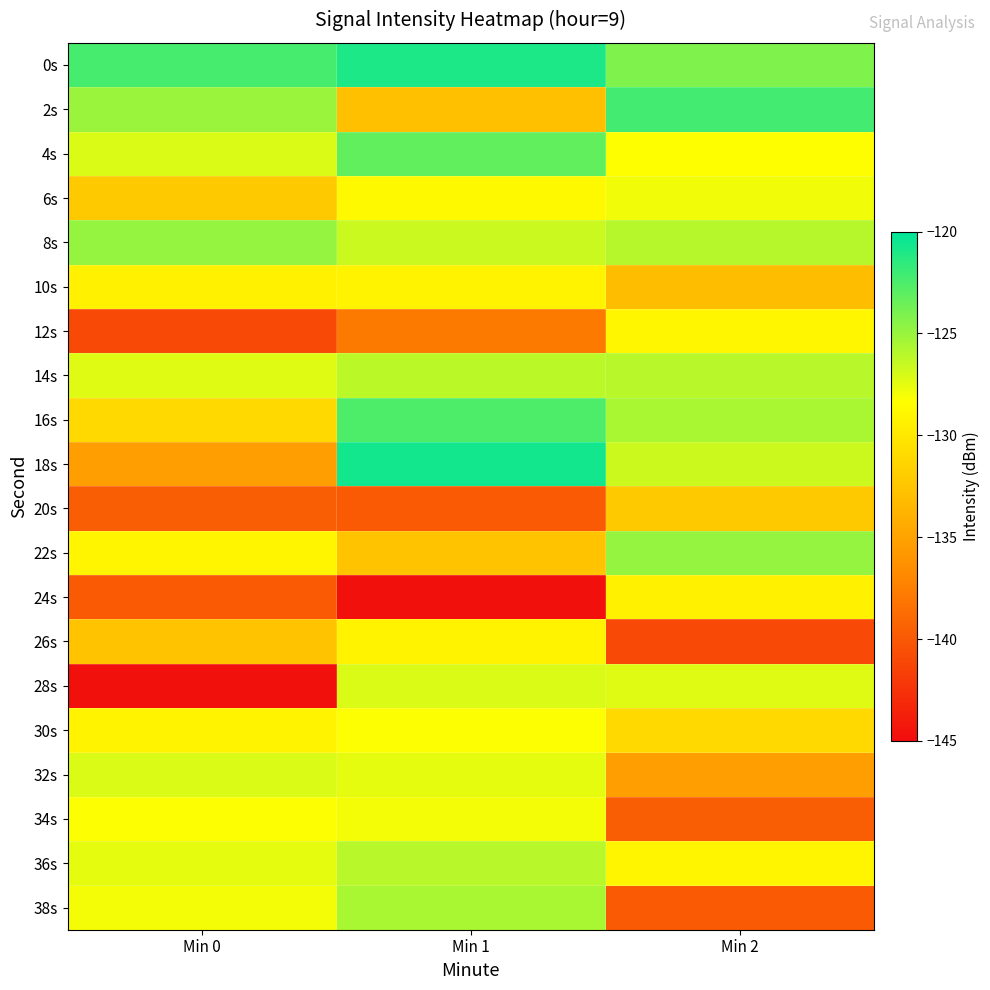

At which category is the sum across all series the highest?

Min 1